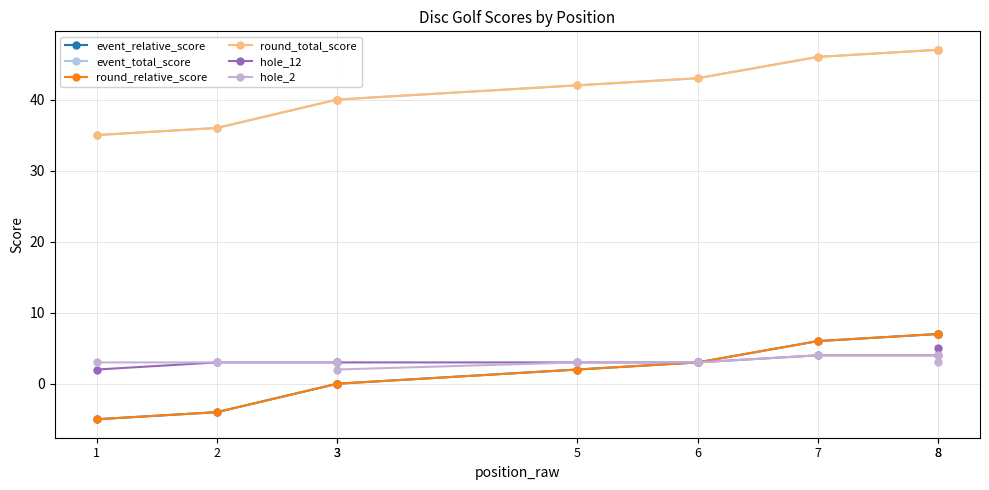

What is the highest value of the hole_2 series?

4